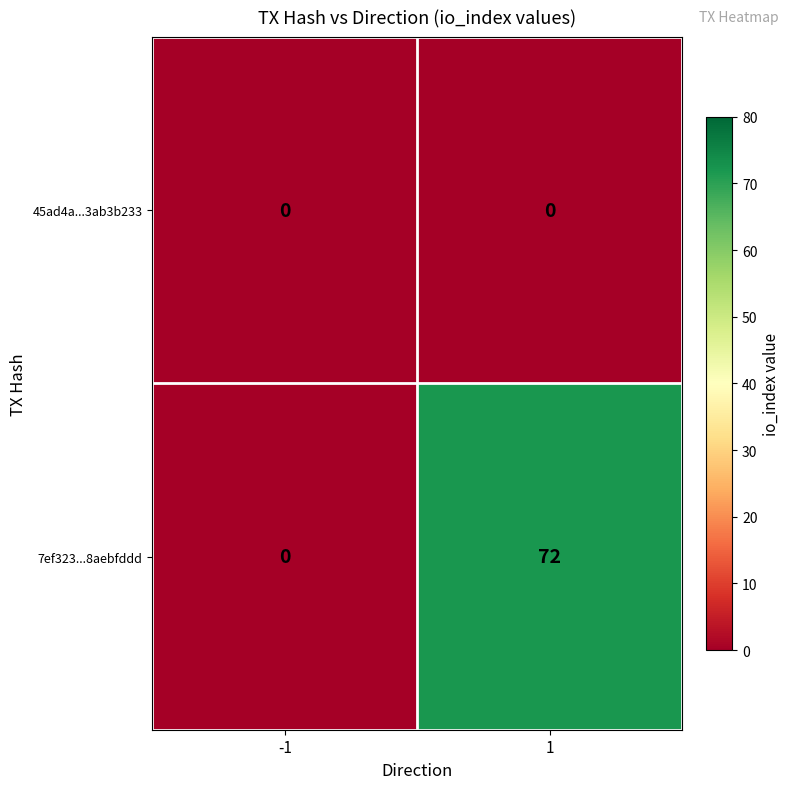

What is the difference between the maximum and minimum values in the 7ef323...8aebfddd series?

72